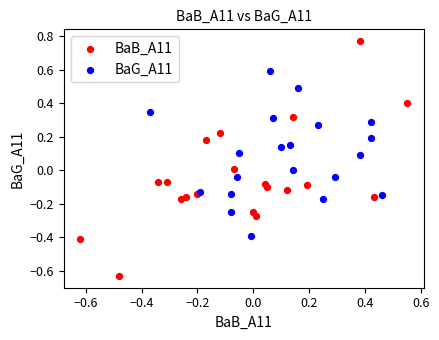

Which series has the widest spread of Y values?

BaB_A11